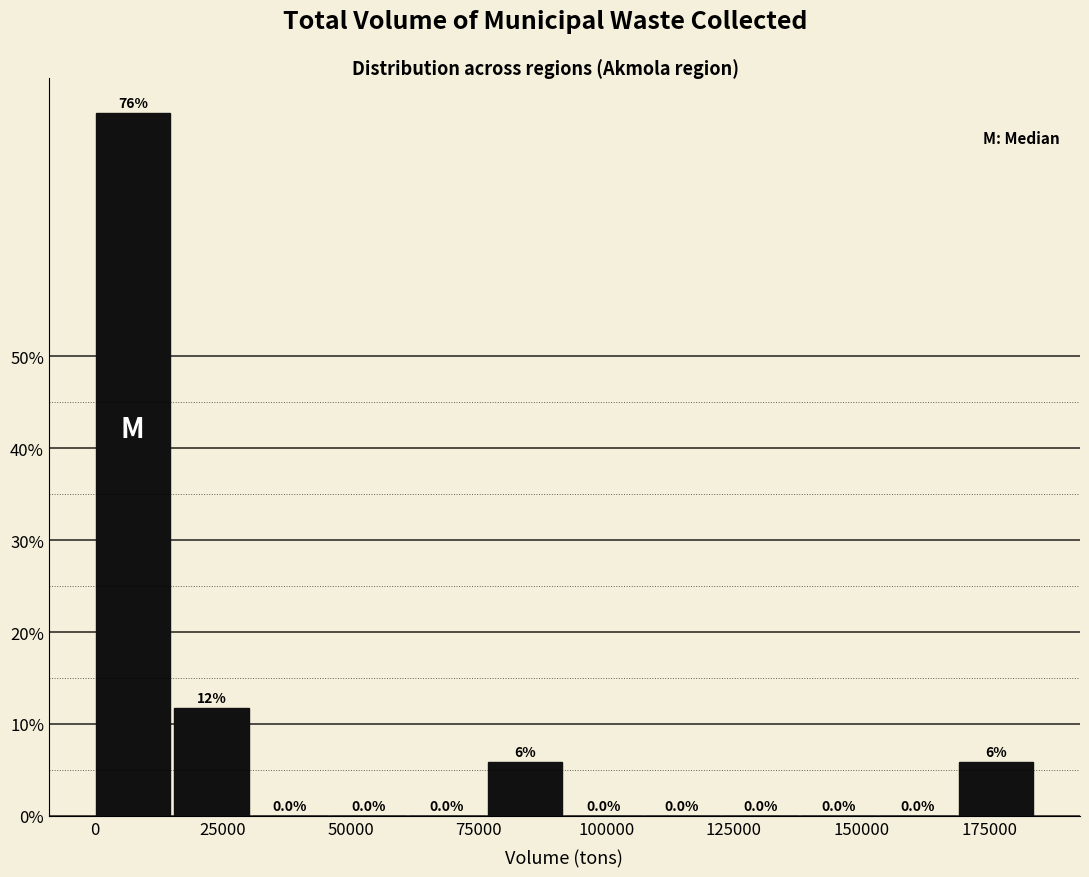

Around what value on the x-axis is the tallest bar? Give the approximate position of its centre, as read against the axis.

5000